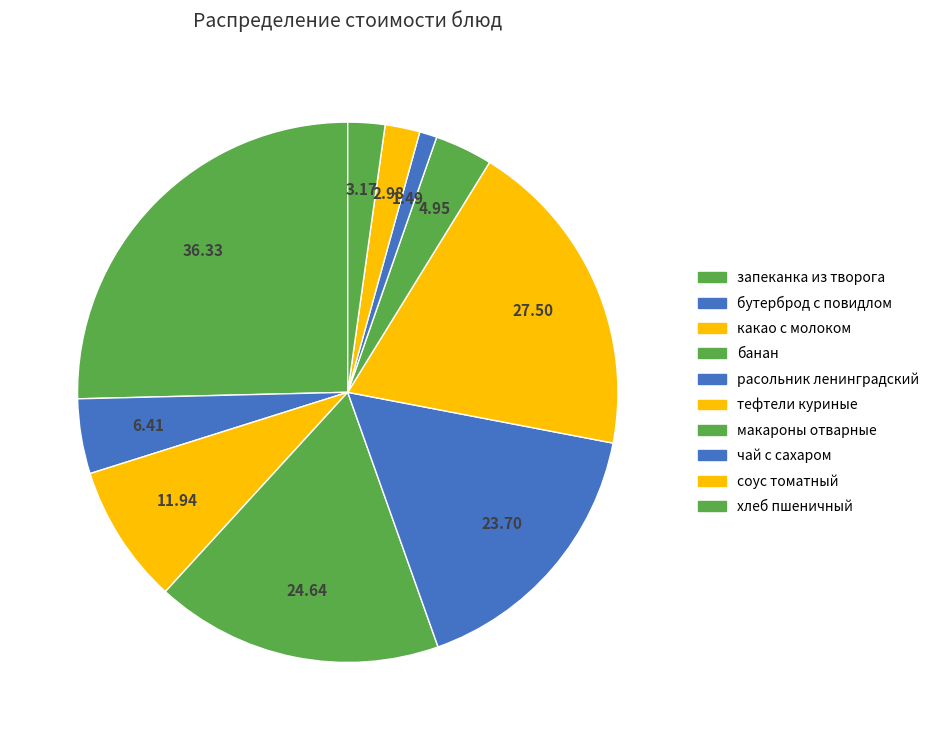

Count the number of slices in the pie.

10